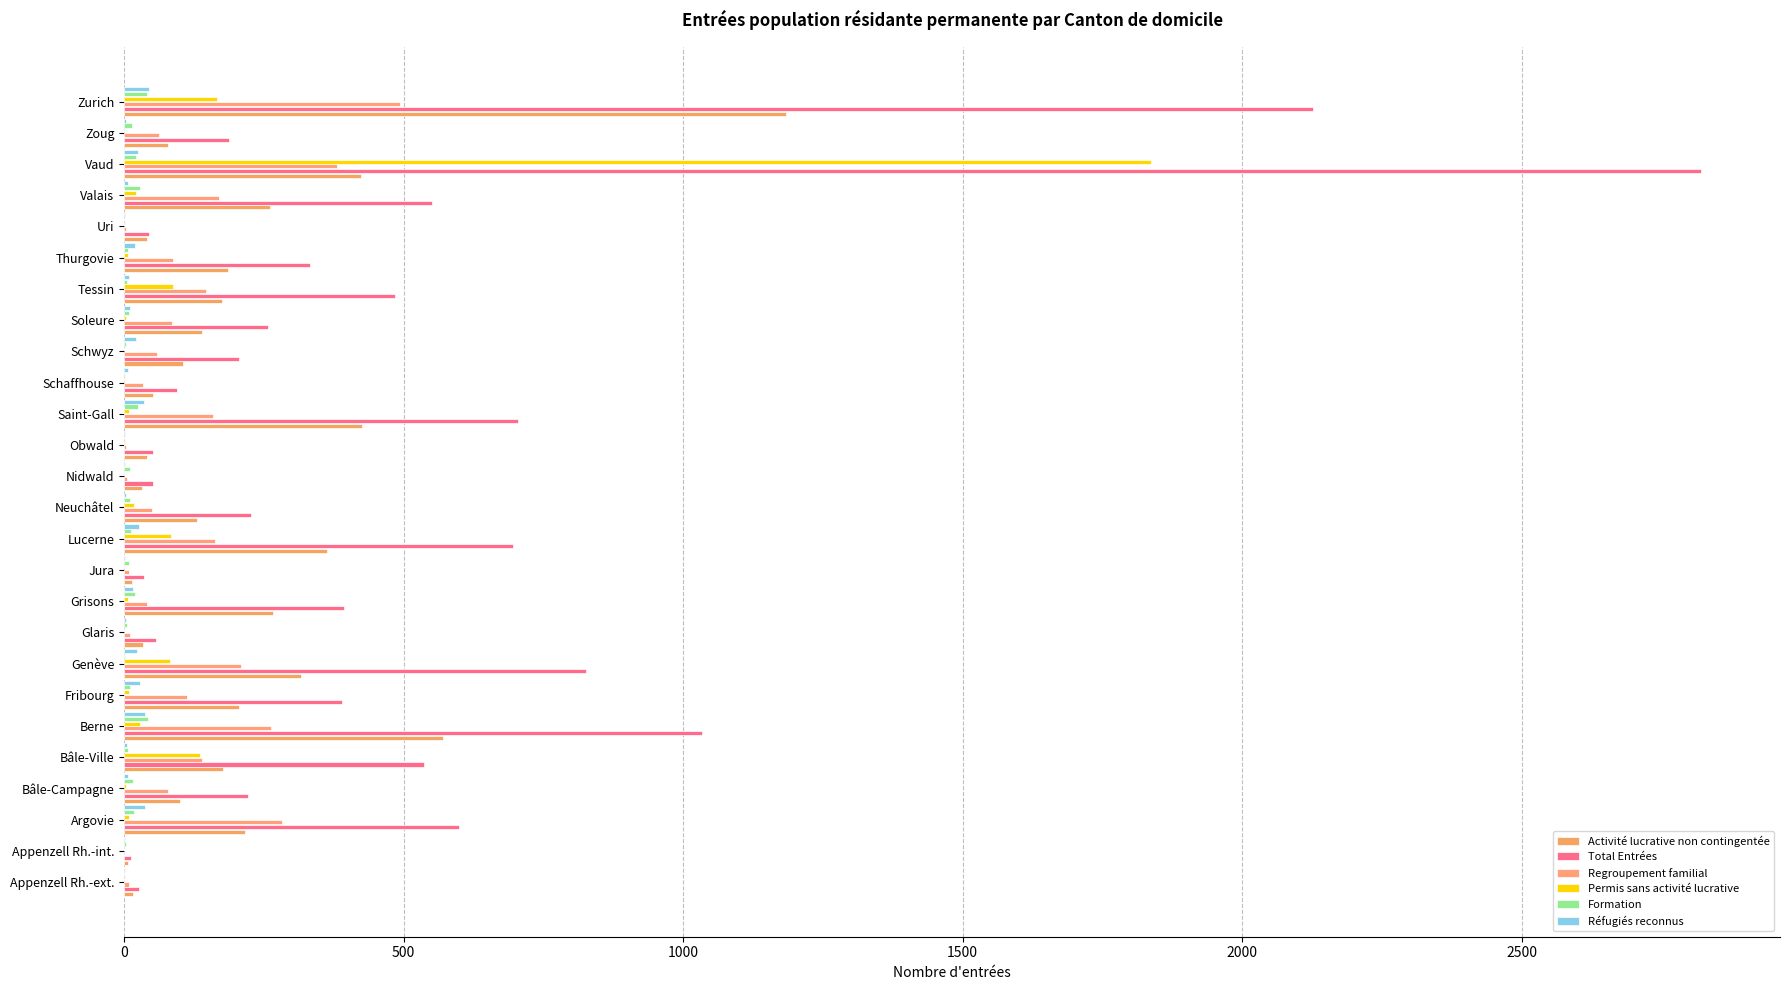

How many categories are shown in the chart?

26